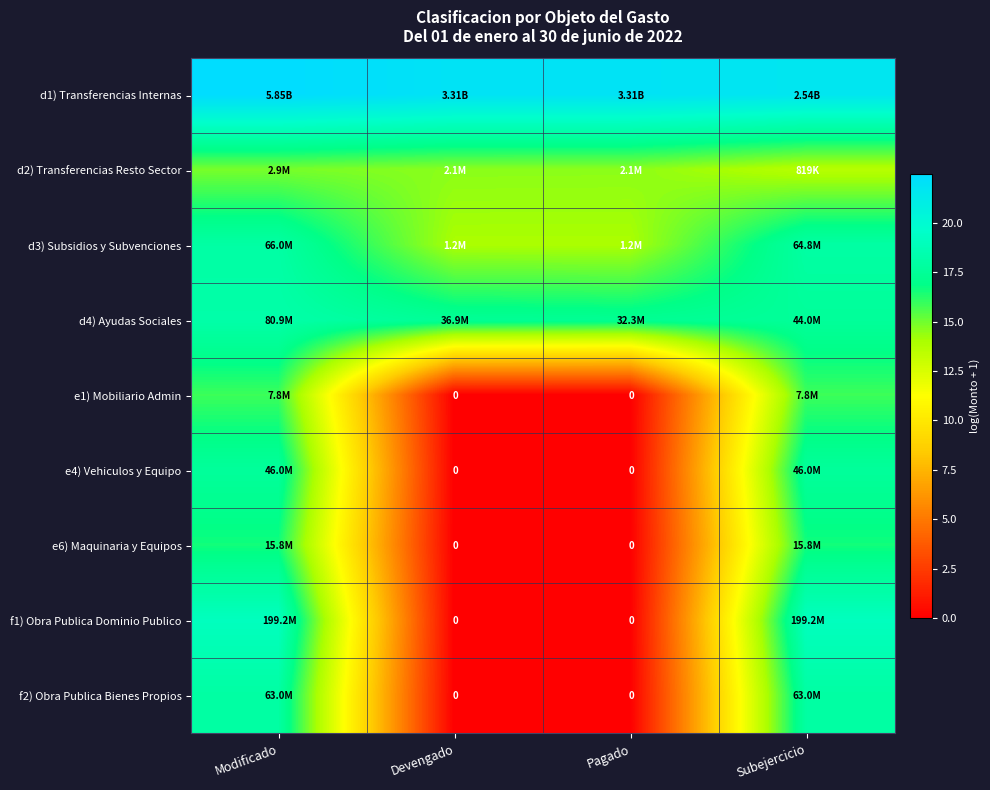

The d3) Subsidios y Subvenciones series shows 14.0 at Pagado. True or false?

True